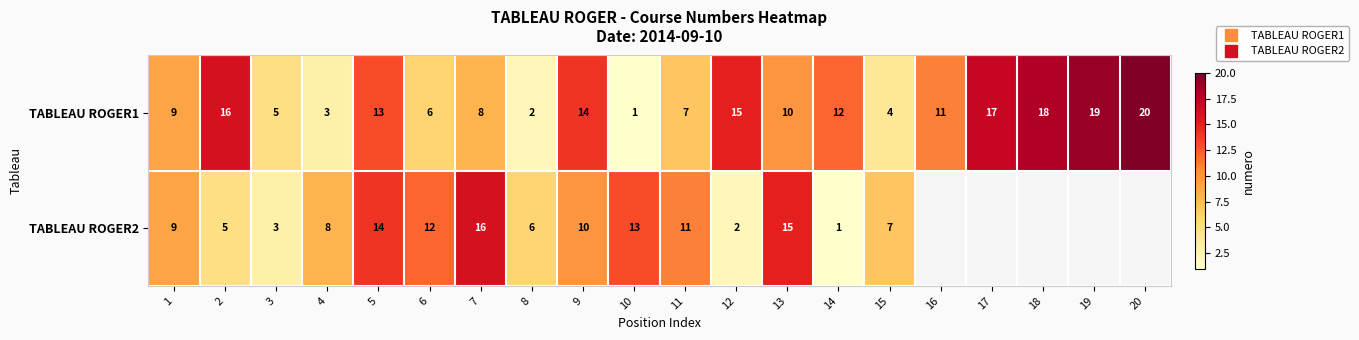

What is the sum of all TABLEAU ROGER1 values?

210.0